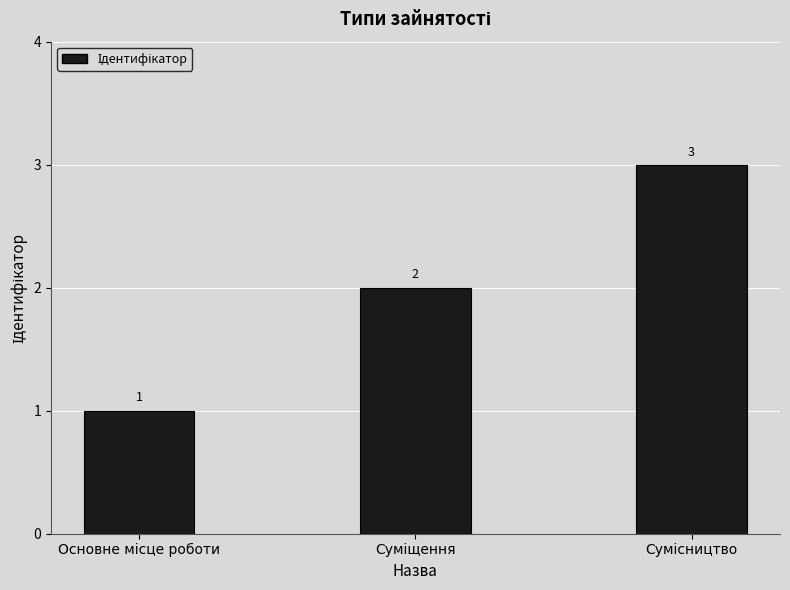

Count the values in the range 1 to 3.

3